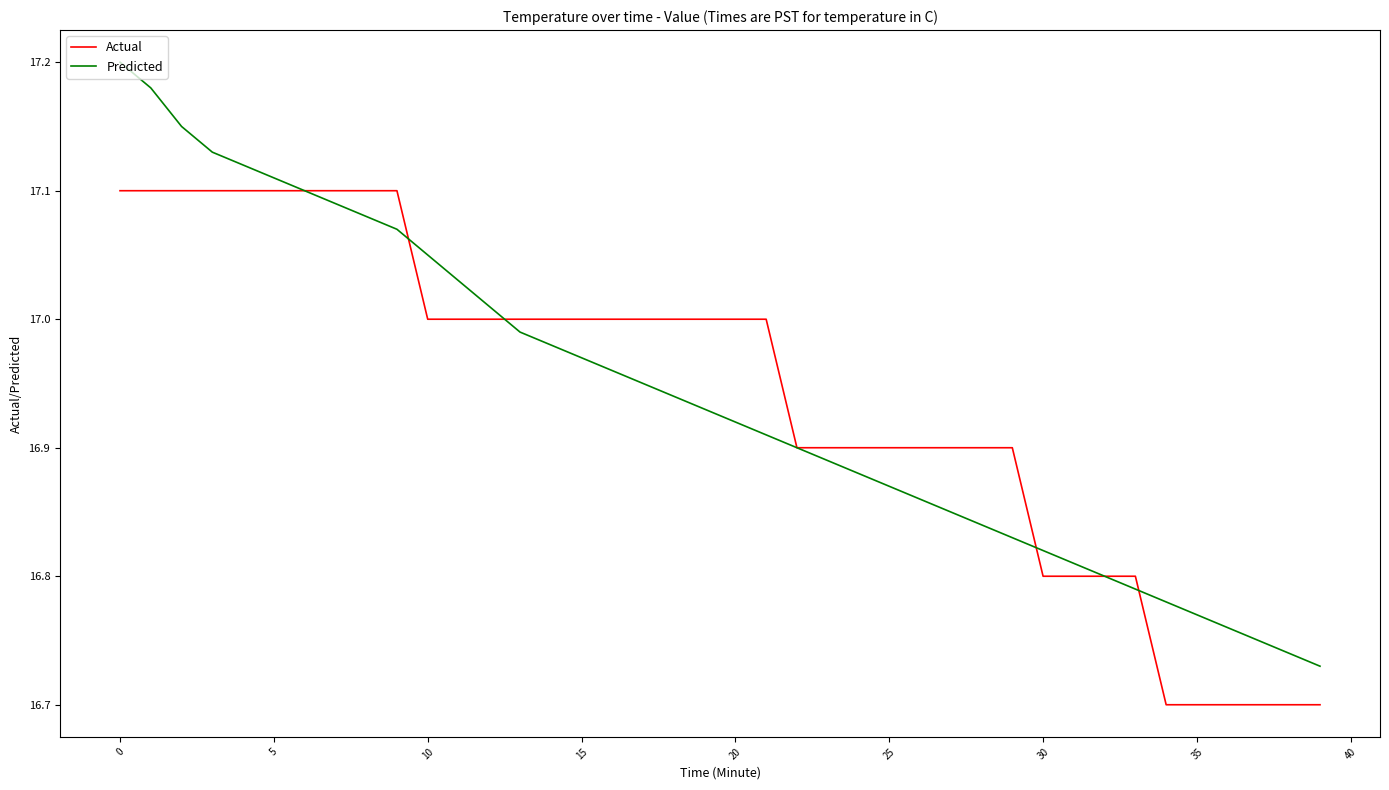

List the series in order of their peak value, lowest first.

Actual, Predicted